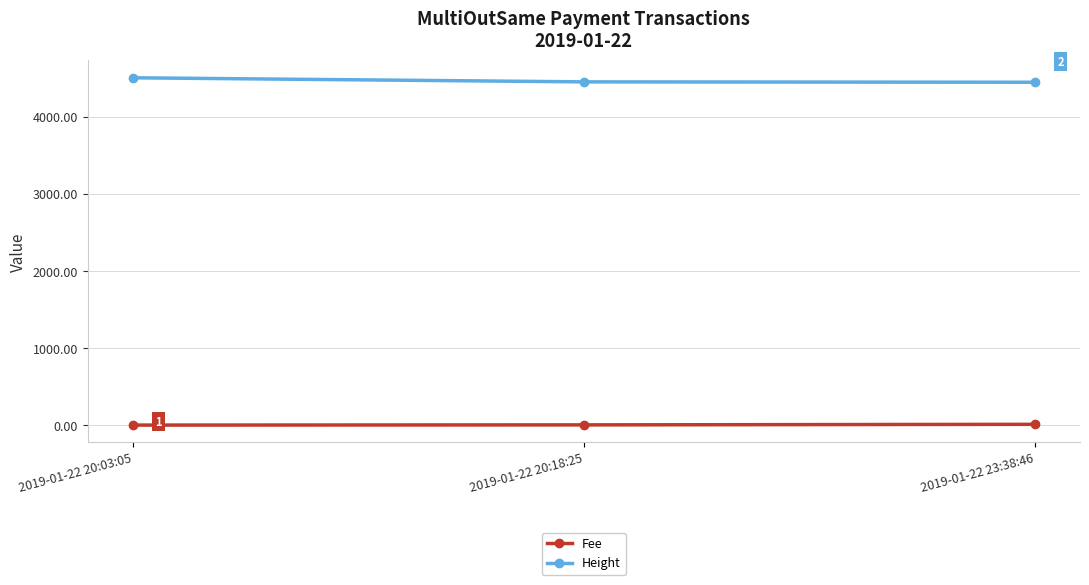

Is it true that Height equals 1594.1 at 2019-01-22 20:03:05?

False